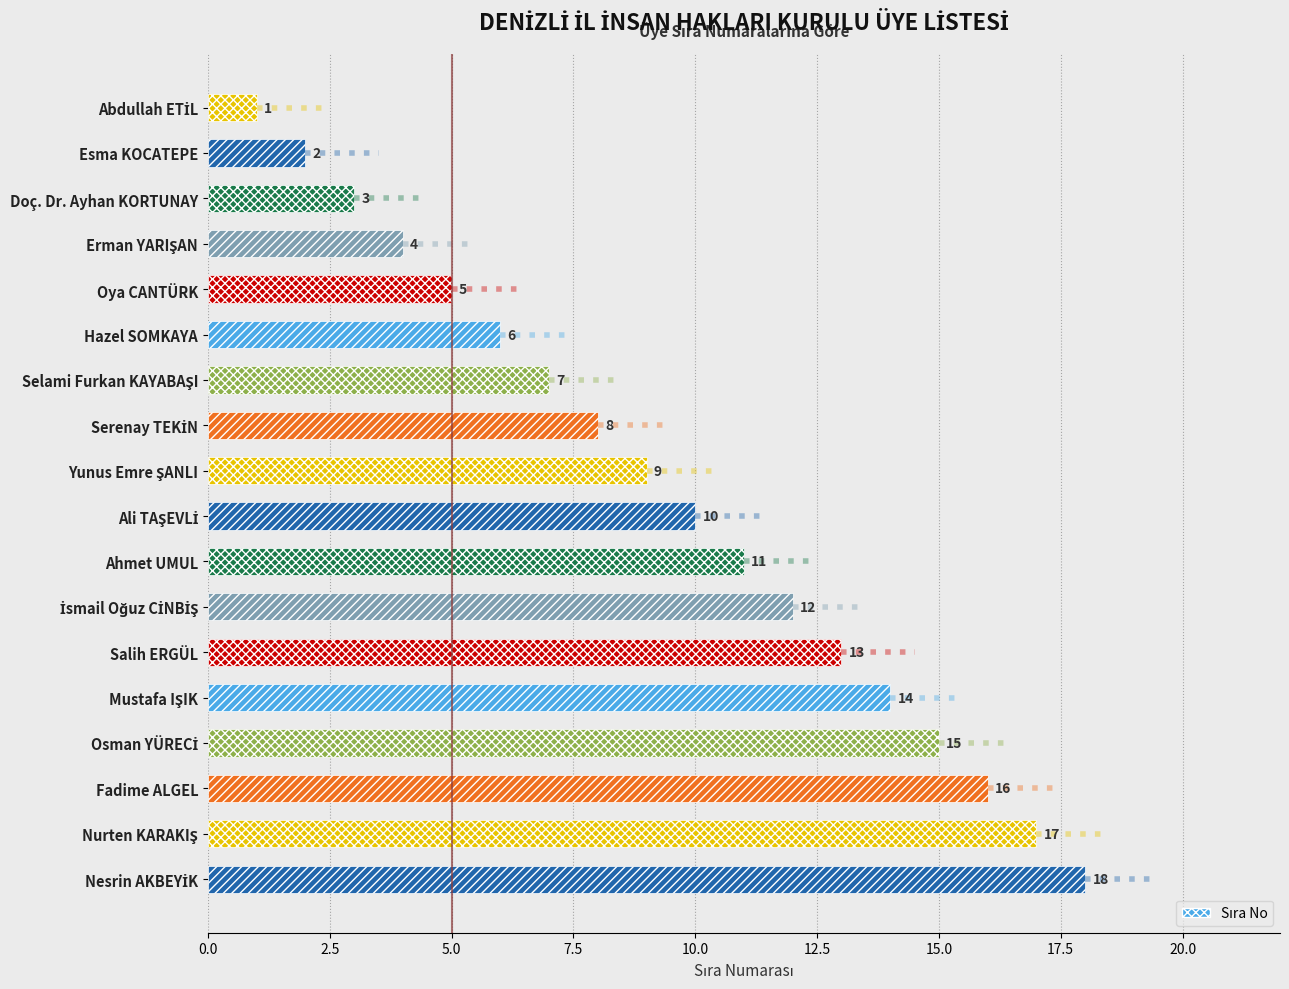

The value at Oya CANTÜRK is 5. True or false?

True